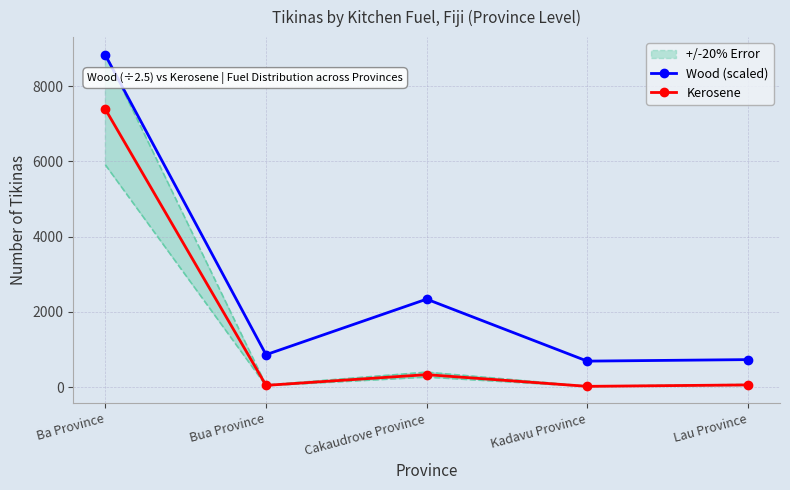

How many interior local peaks does the Wood (scaled) series have?

1